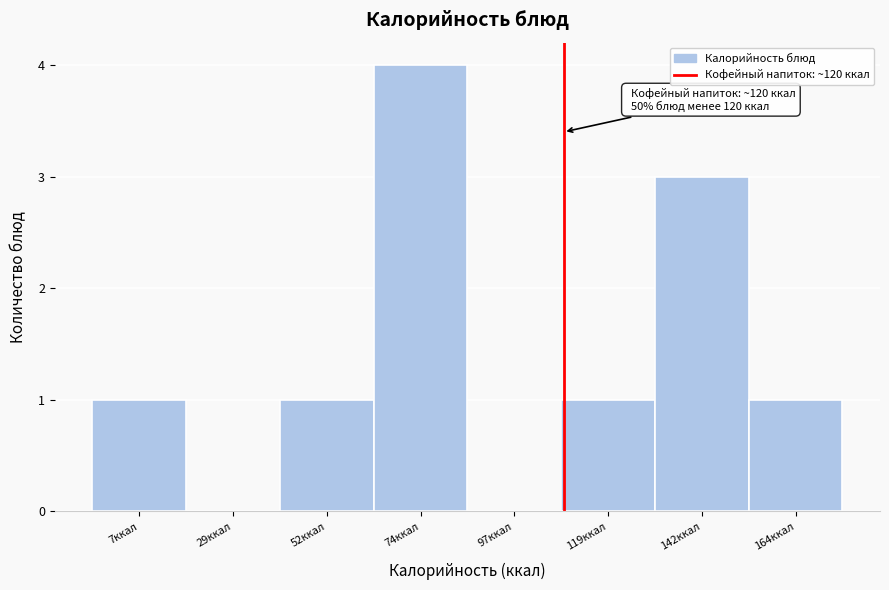

Reading left to right, what are all the values shown in this chart?

7ккал=1	29ккал=0	52ккал=1	74ккал=4	97ккал=0	119ккал=1	142ккал=3	164ккал=1